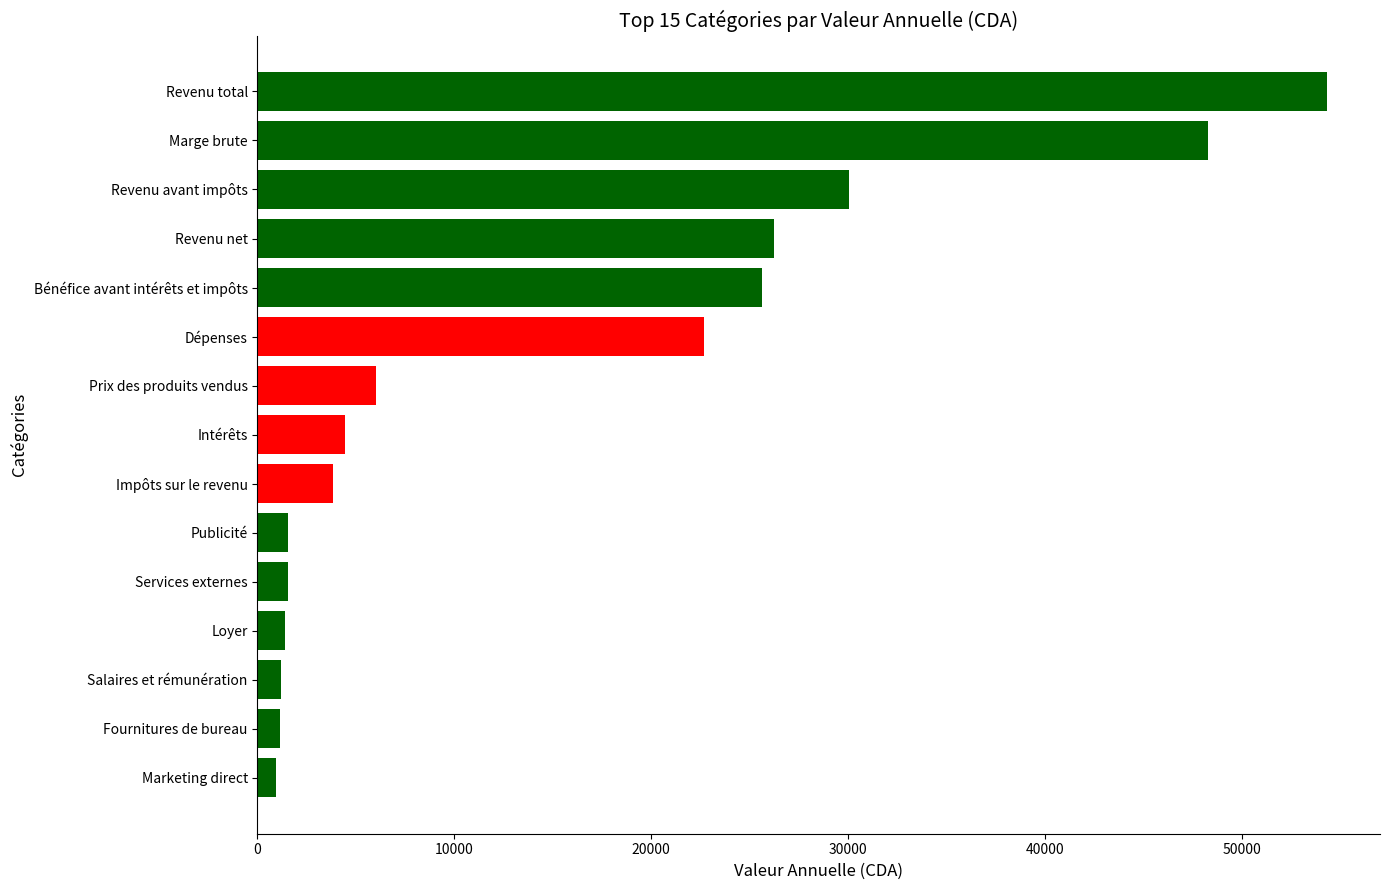

What is the maximum value shown in the chart?

54303